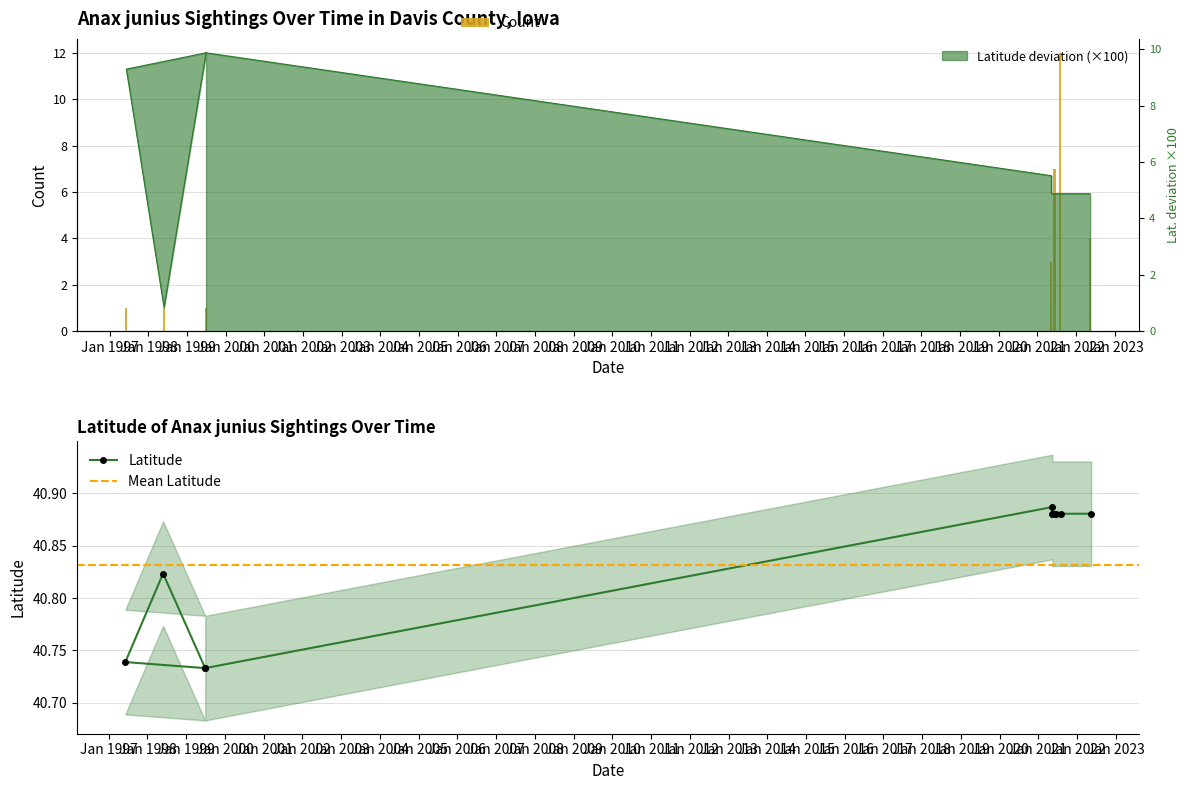

What is the lowest value of the Count series?

1.0